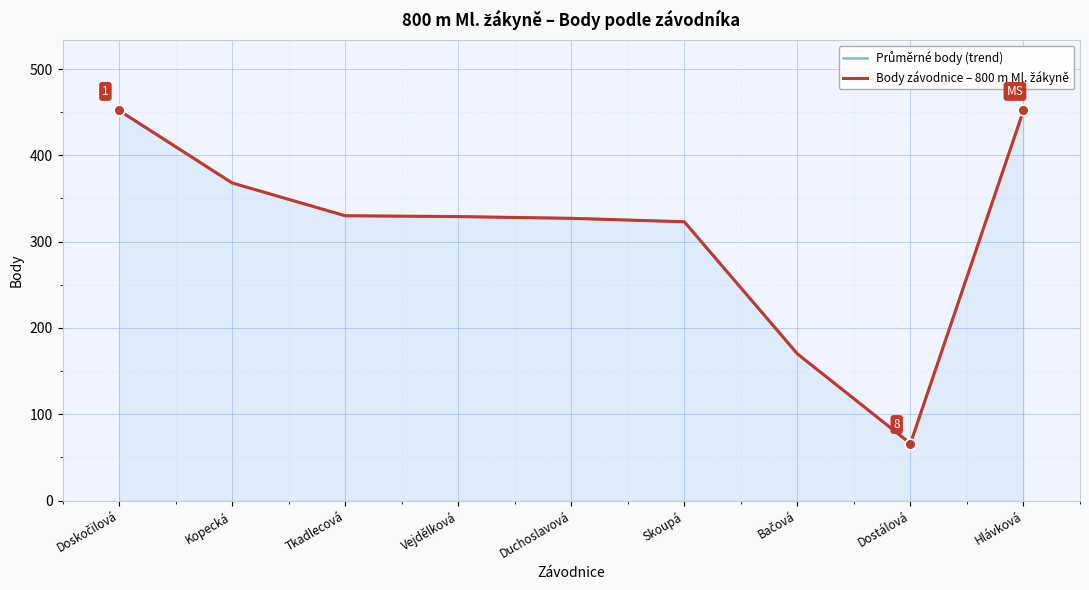

Which series reaches the minimum Y coordinate?

Průměrné body (trend)